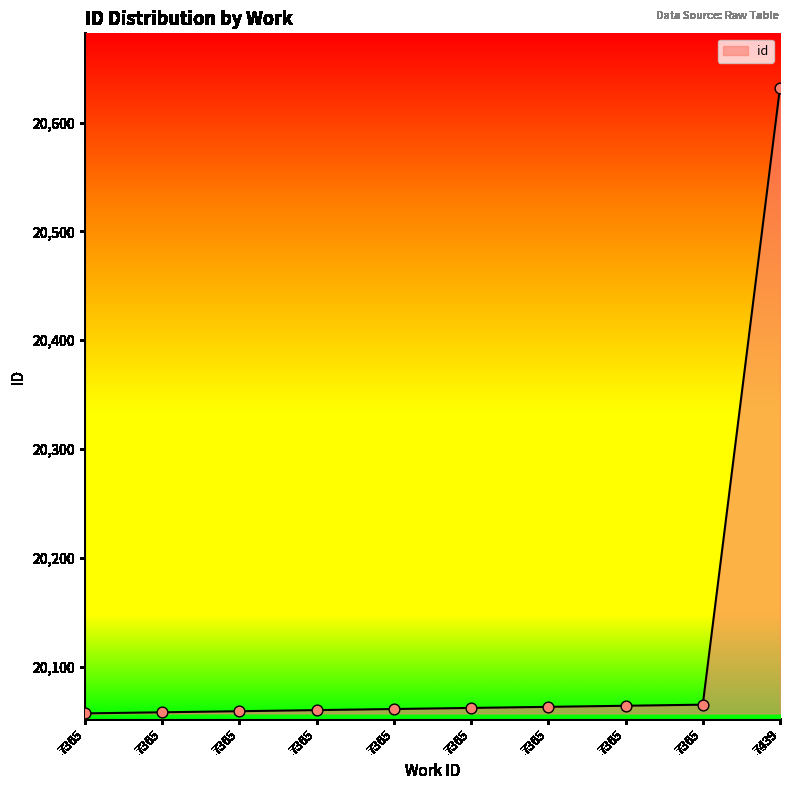

Between 7439 and 7365, which is larger?

7439